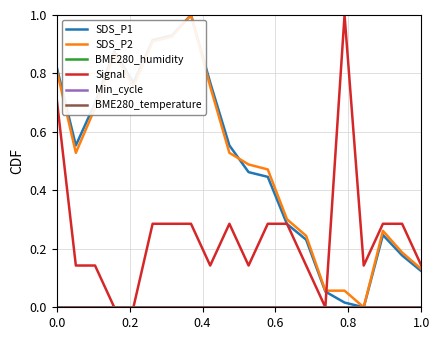

What is the difference between the second highest and second lowest values in the Signal series?

0.7